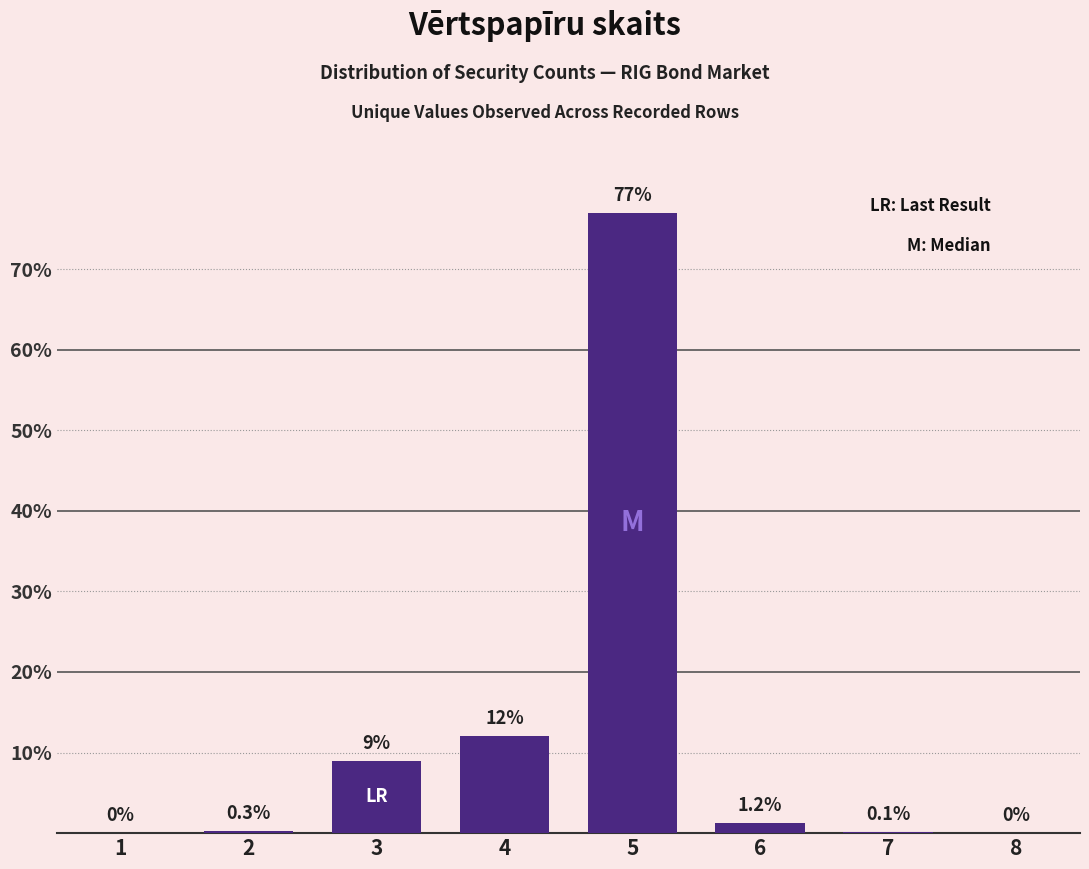

Reading left to right, extract all data points from this chart.

1=0.0	2=0.3	3=9.0	4=12.0	5=77.0	6=1.2	7=0.1	8=0.0